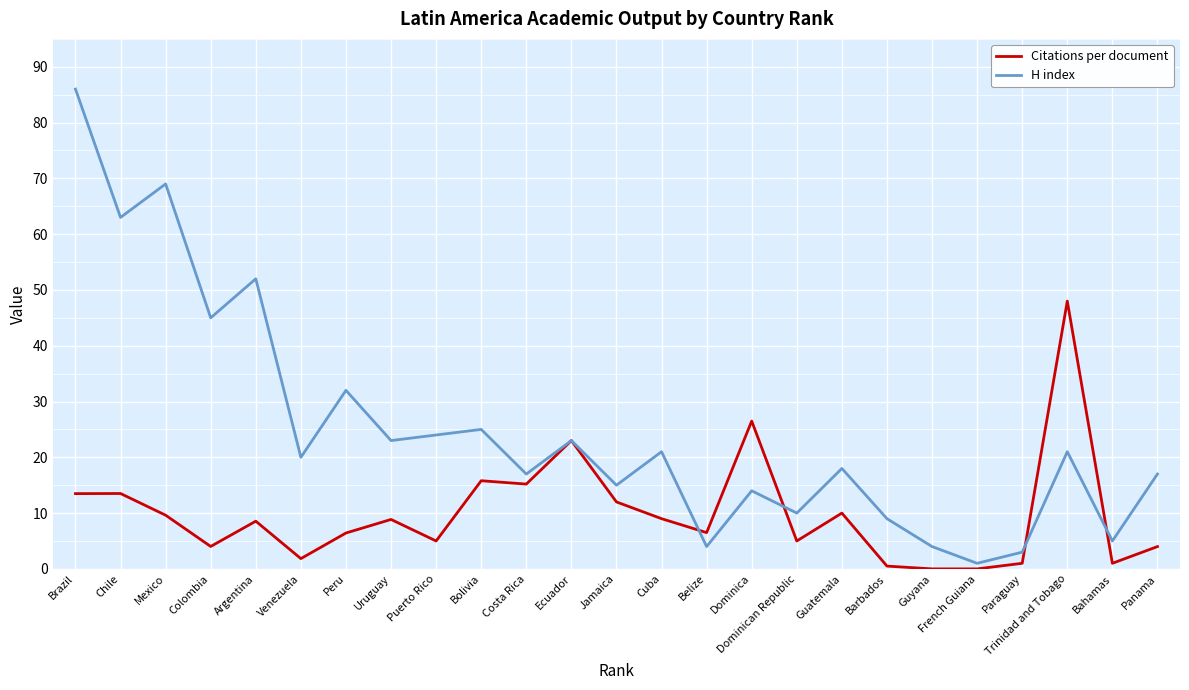

What is the difference between the maximum and second lowest values in the H index series?

83.0